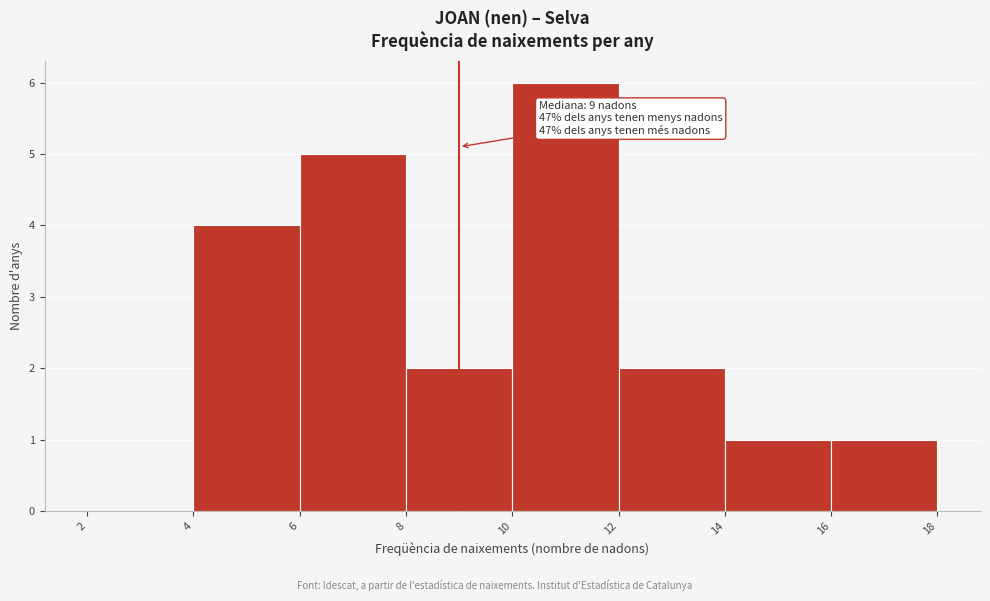

Which range on the x-axis has the tallest bar?

10 to 12